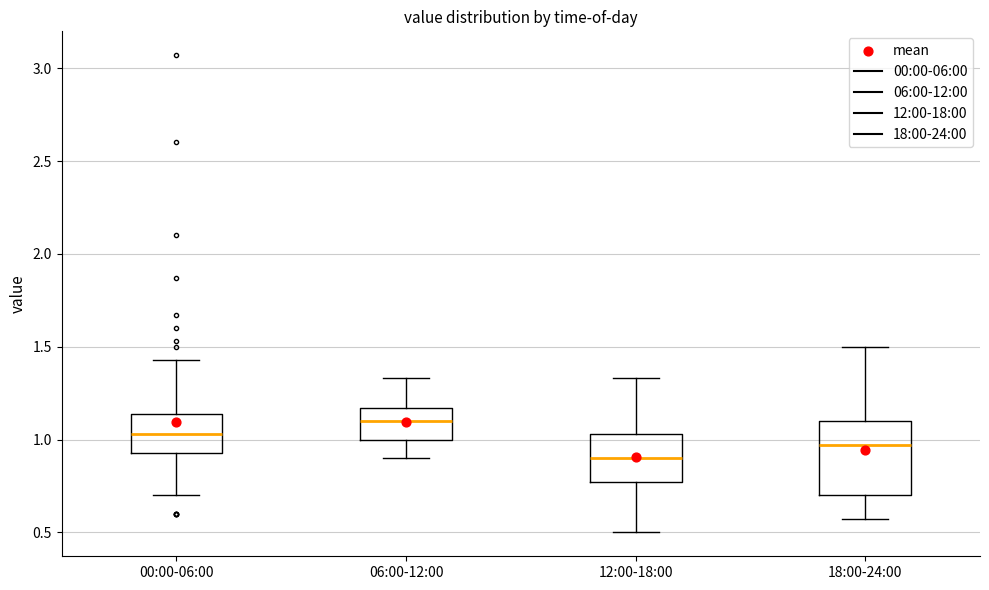

Which box is the tallest, from its lower edge to its upper edge?

18:00-24:00